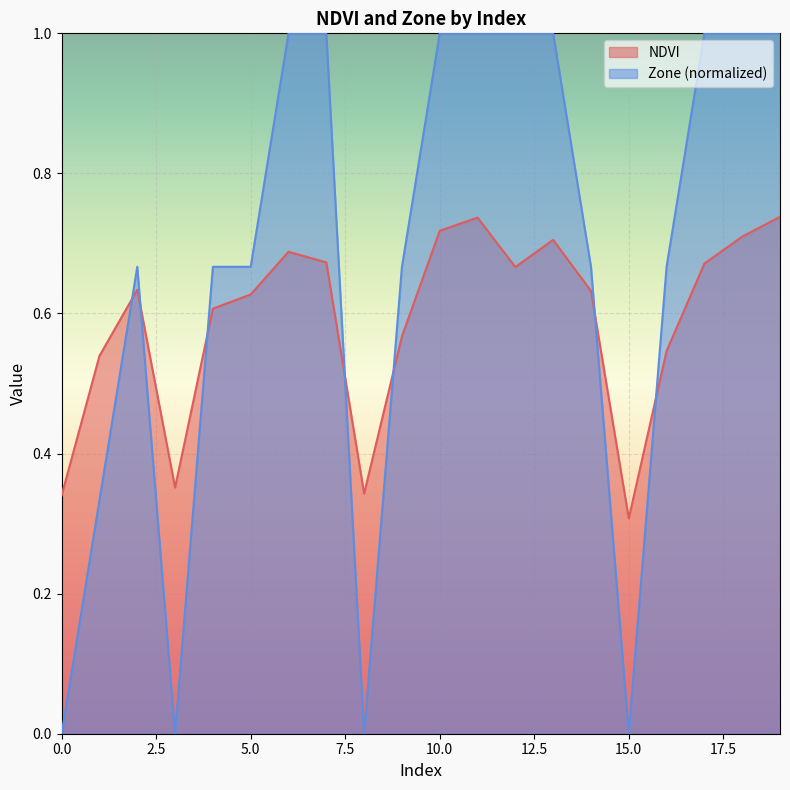

List the series in order of their overall mean, lowest first.

NDVI, Zone (normalized)